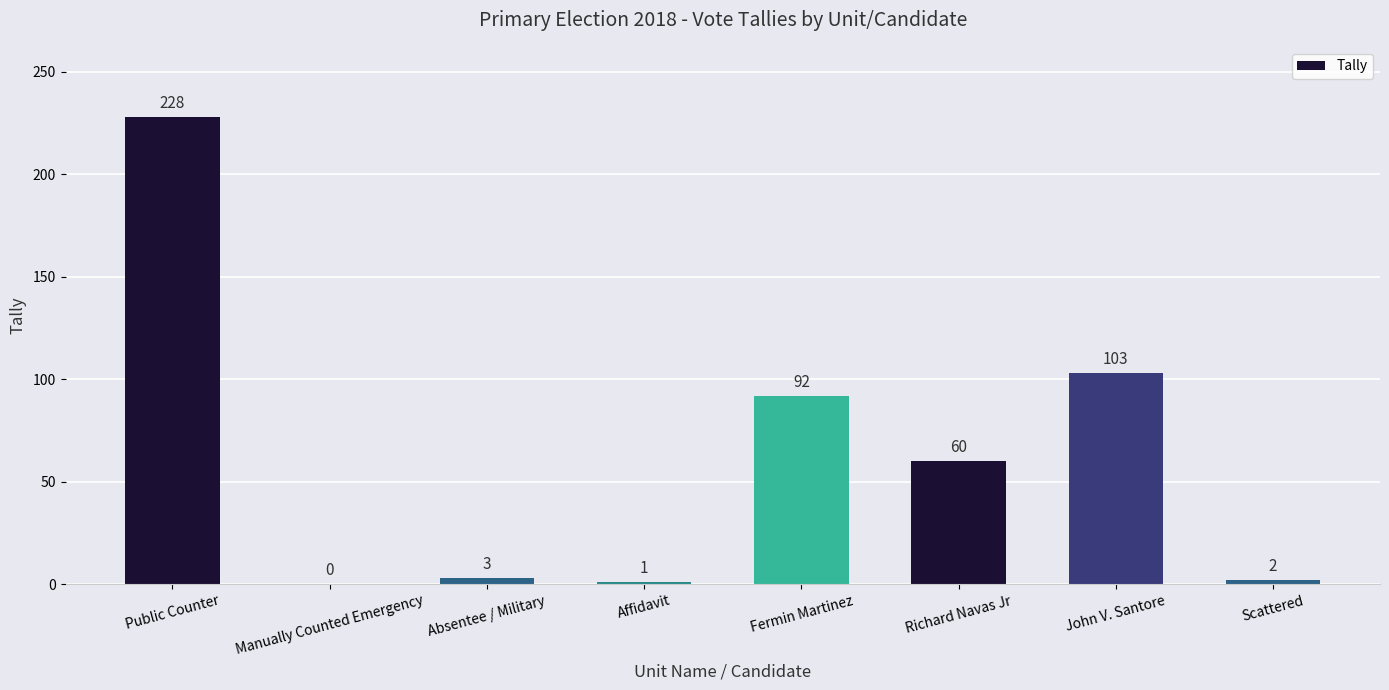

Between Affidavit and Manually Counted Emergency, which is larger?

Affidavit